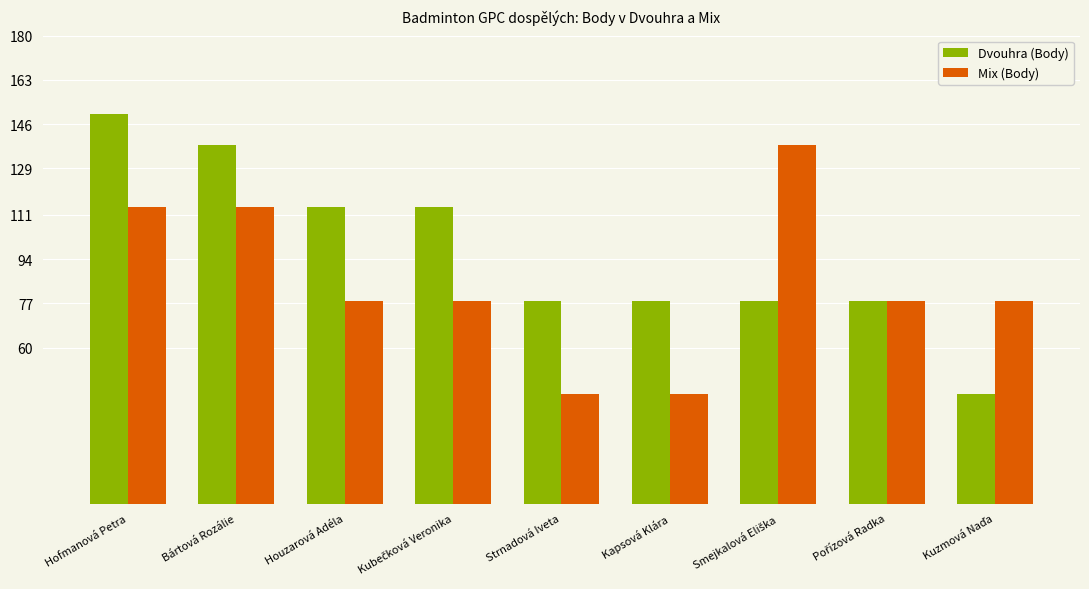

At how many categories does at least one series exceed 84?

5